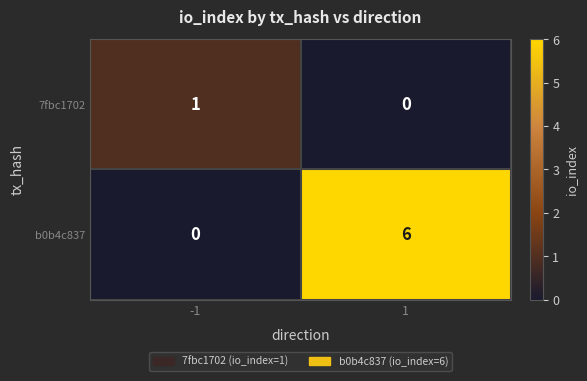

How many series are shown in this chart?

2